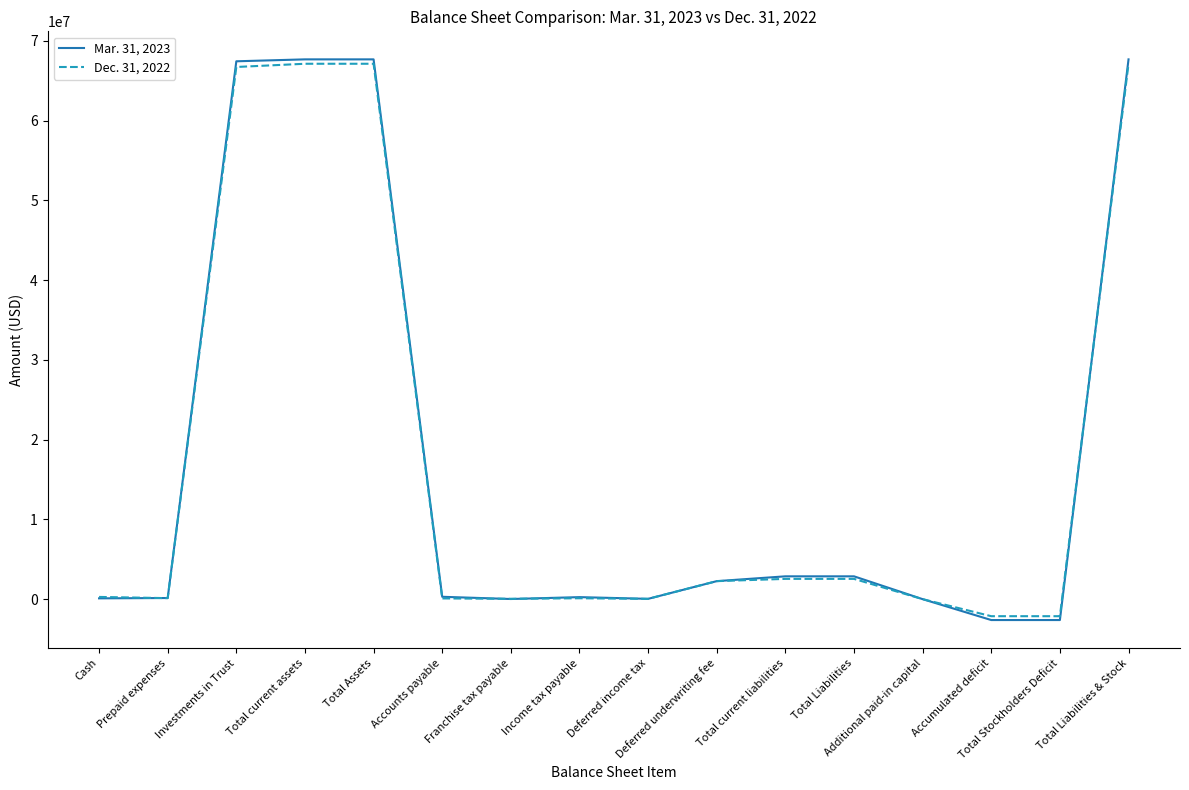

What position from the right is Accounts payable?

11